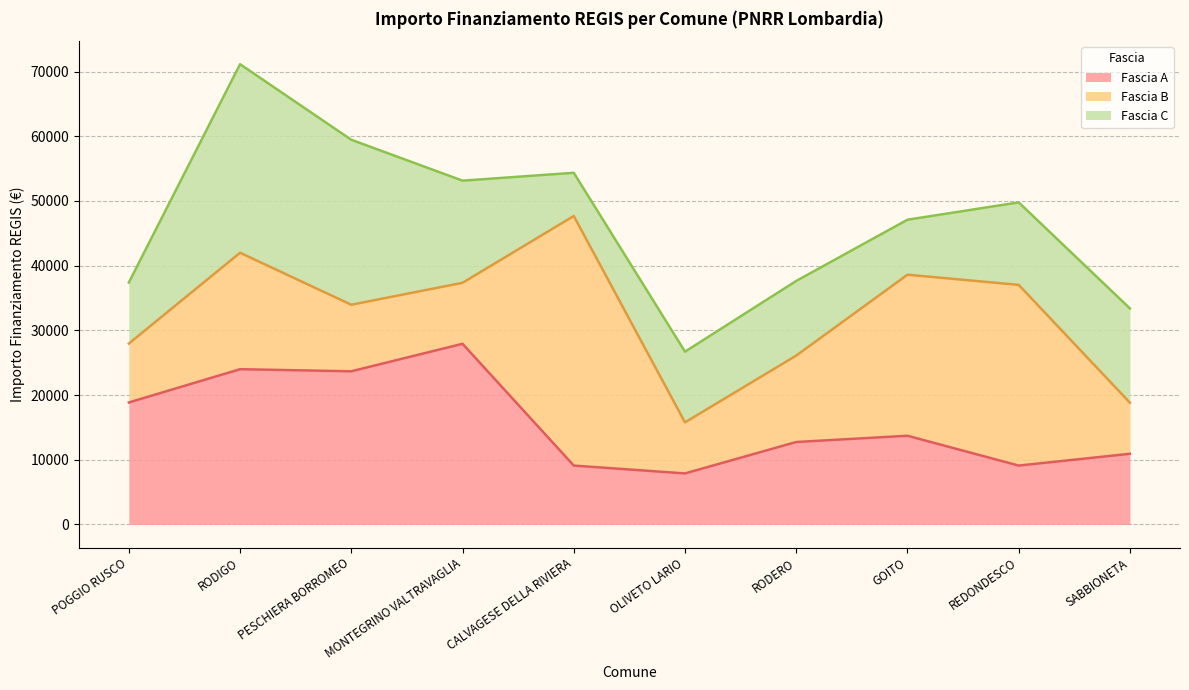

What is the difference between the Fascia C values at PESCHIERA BORROMEO and REDONDESCO?

12747